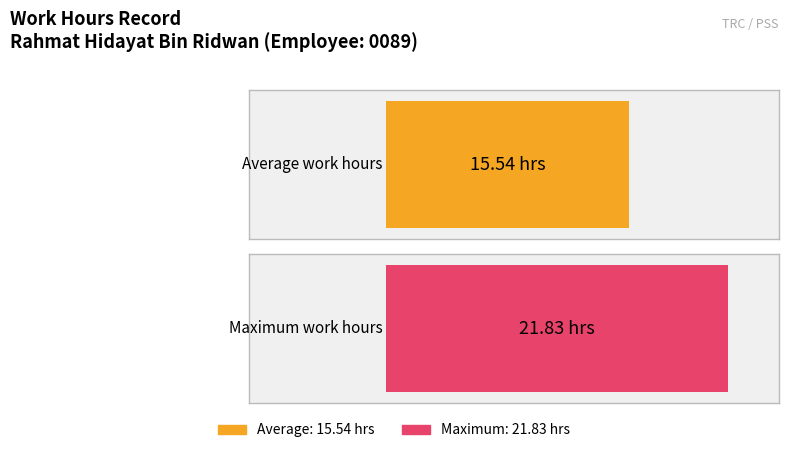

Is it true that Low (hours) equals 17.9 at 4-Sat?

False